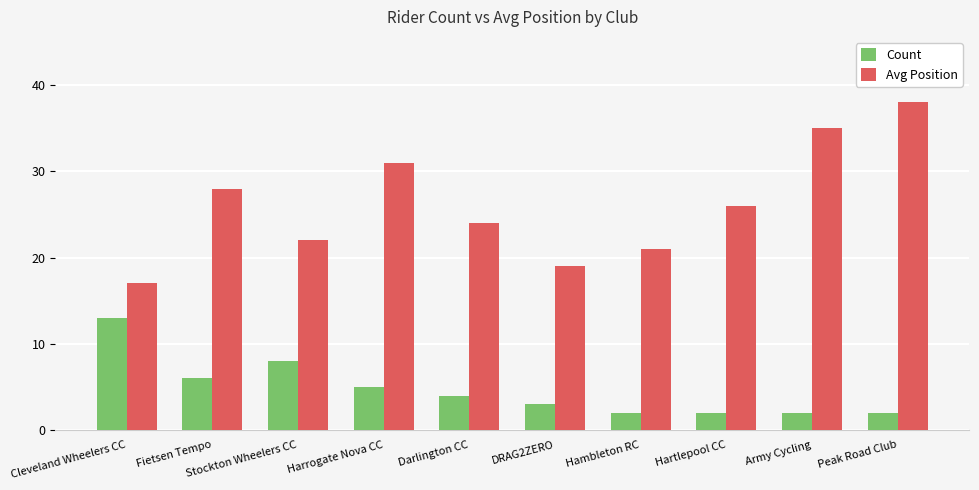

What is the lowest value of the Count series?

2